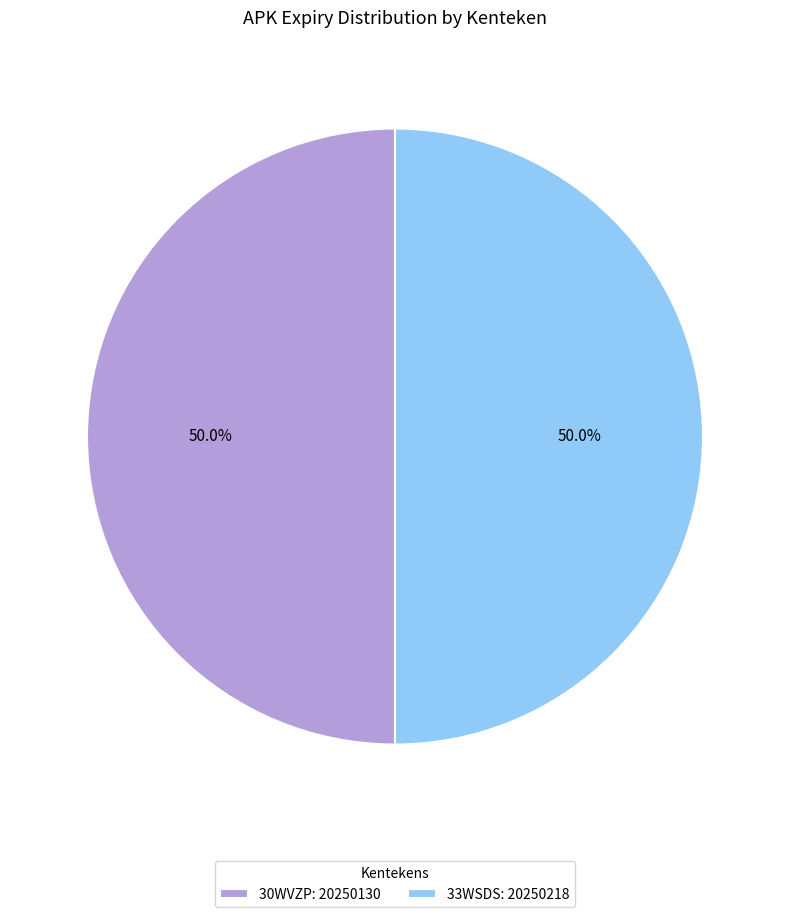

To the nearest percent, what is the combined percentage of 33WSDS and 30WVZP?

100%